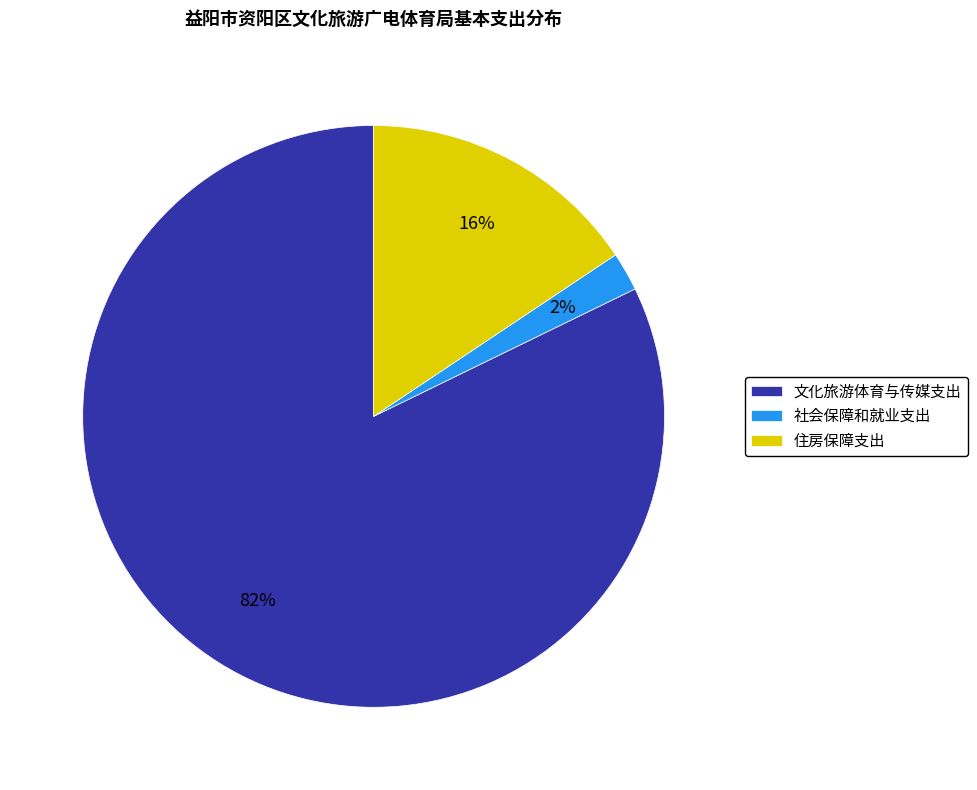

What is the majority slice?

文化旅游体育与传媒支出